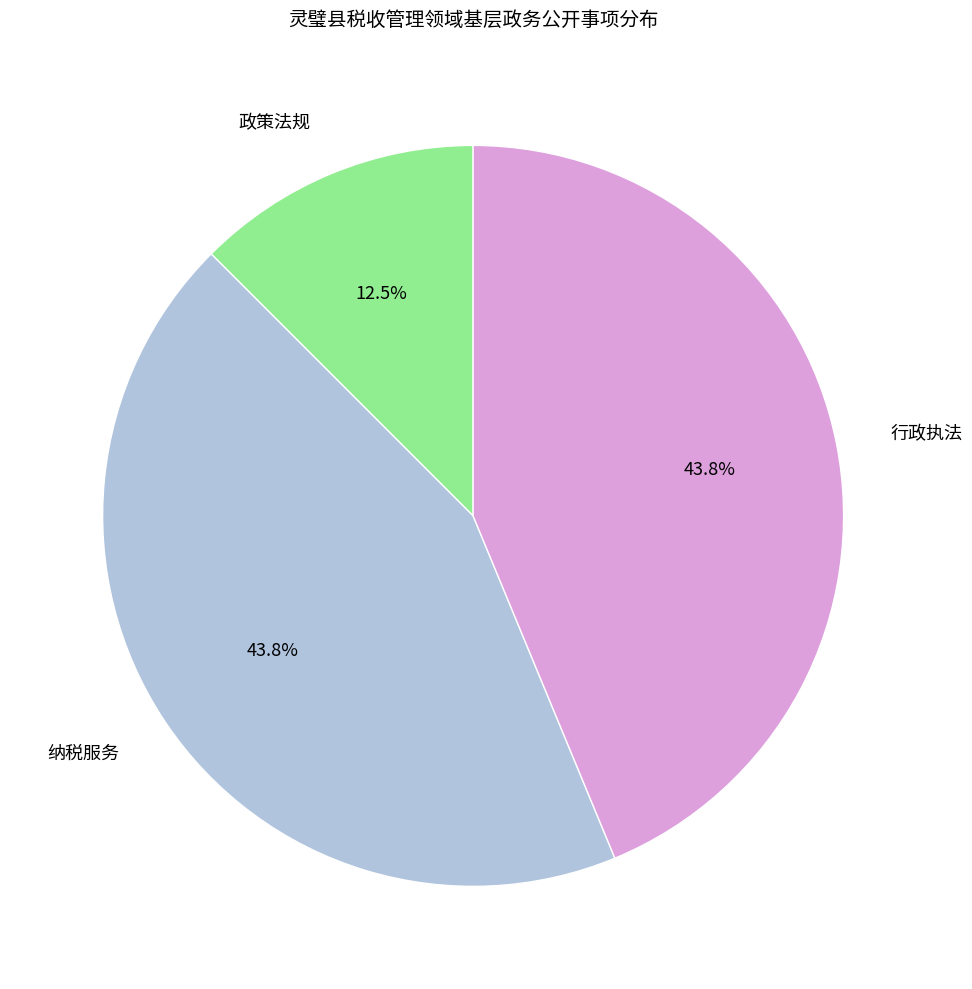

Which slice is the smallest?

政策法规